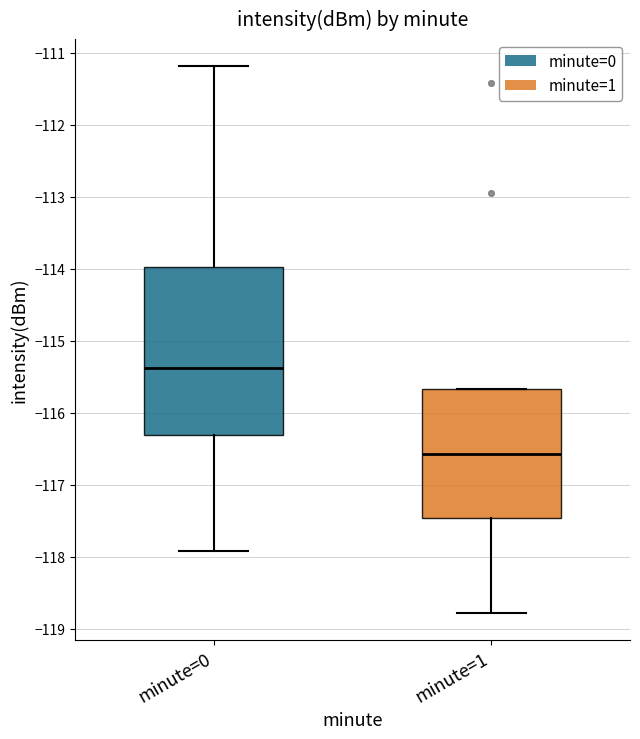

Where is the lower edge of the box for minute=0 on the y-axis? The values are not printed on the chart, so give them approximately, as read against the axis.

-116.3